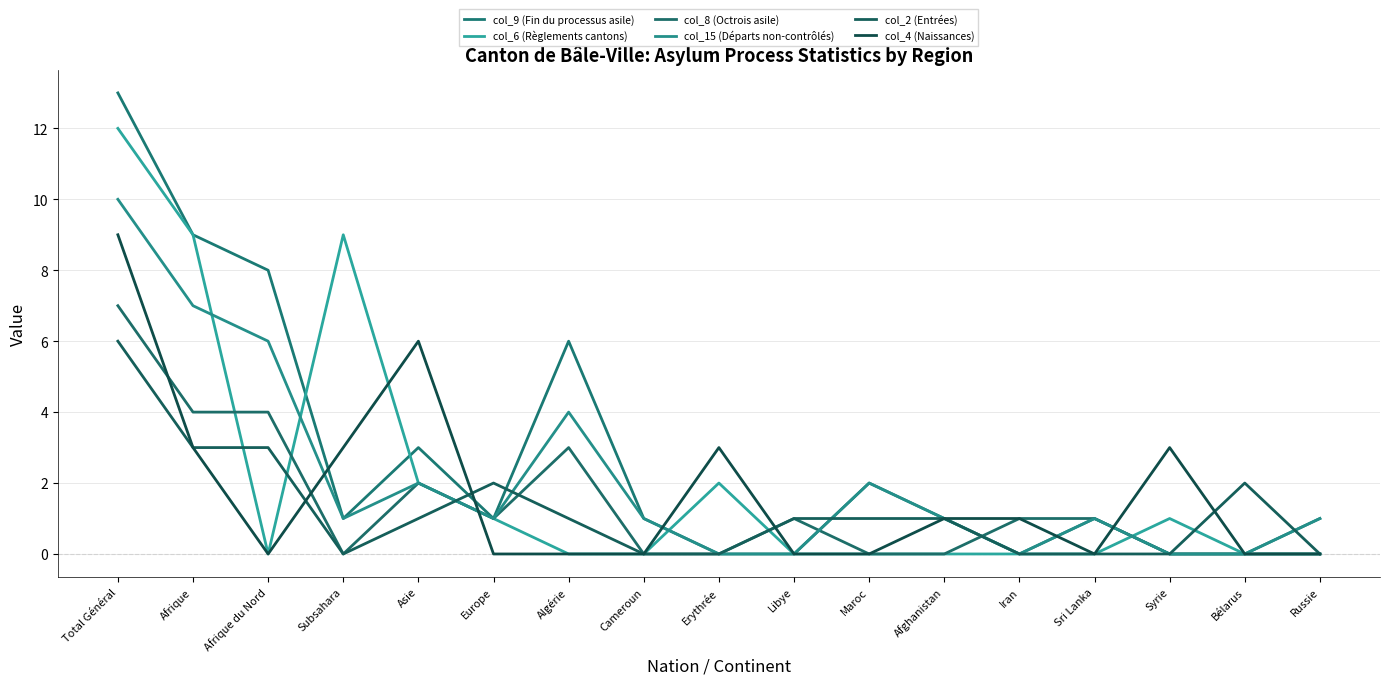

What is the maximum value shown in the chart?

13